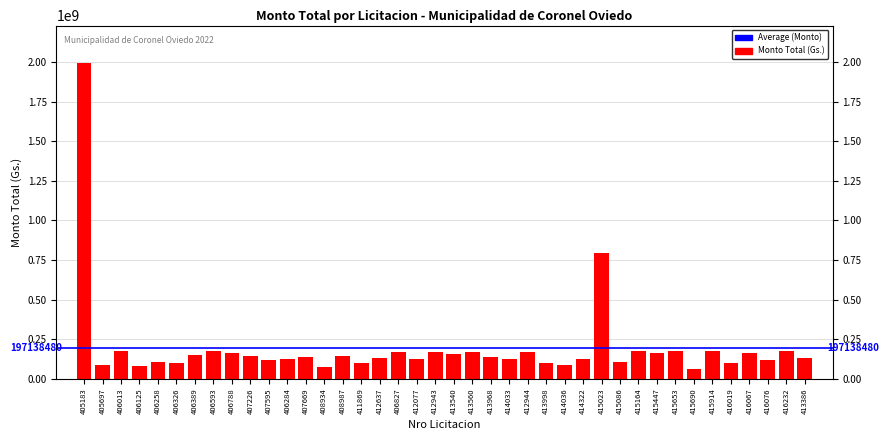

What is the ratio of the value at 406326 to the value at 416067?

0.6